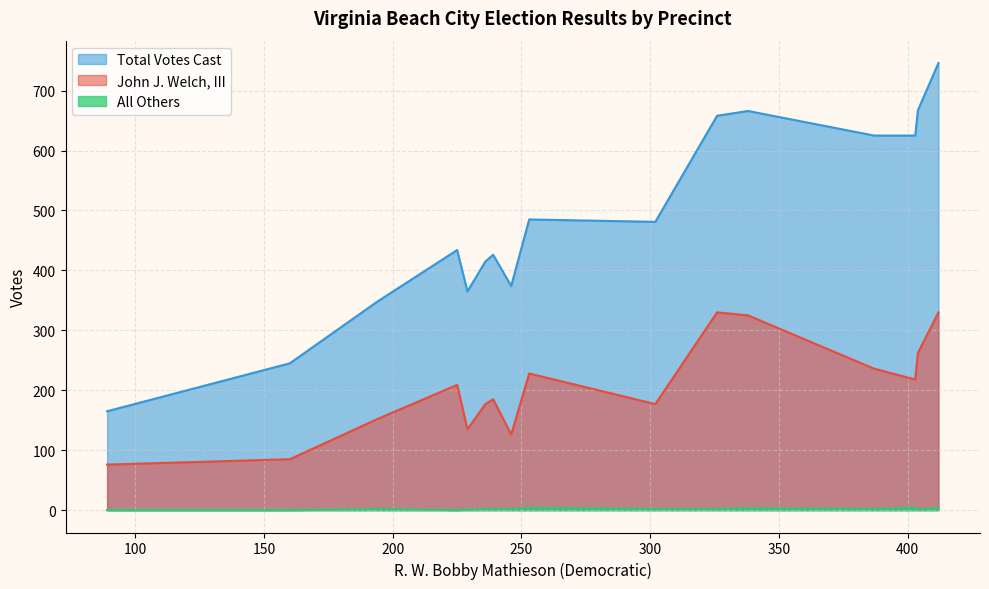

What is the total value across all series at 89?

241